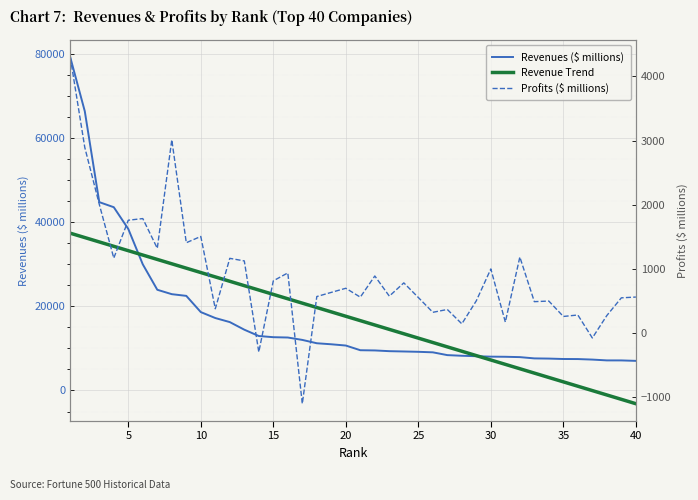

Count the number of data series in this chart.

3